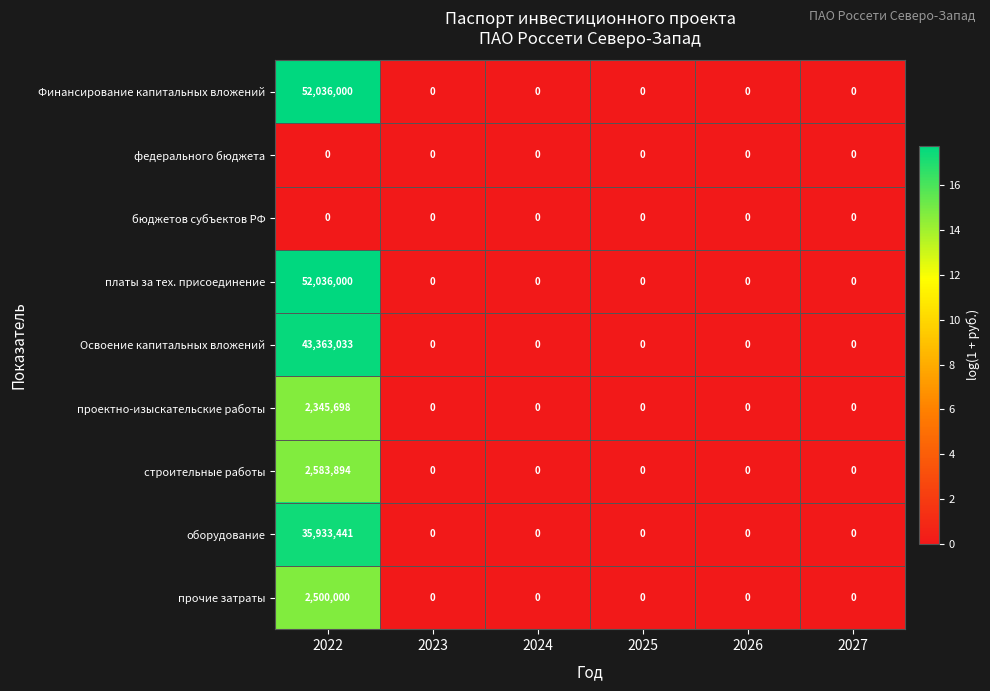

What is the difference between the highest and lowest values at 2022?

52036000